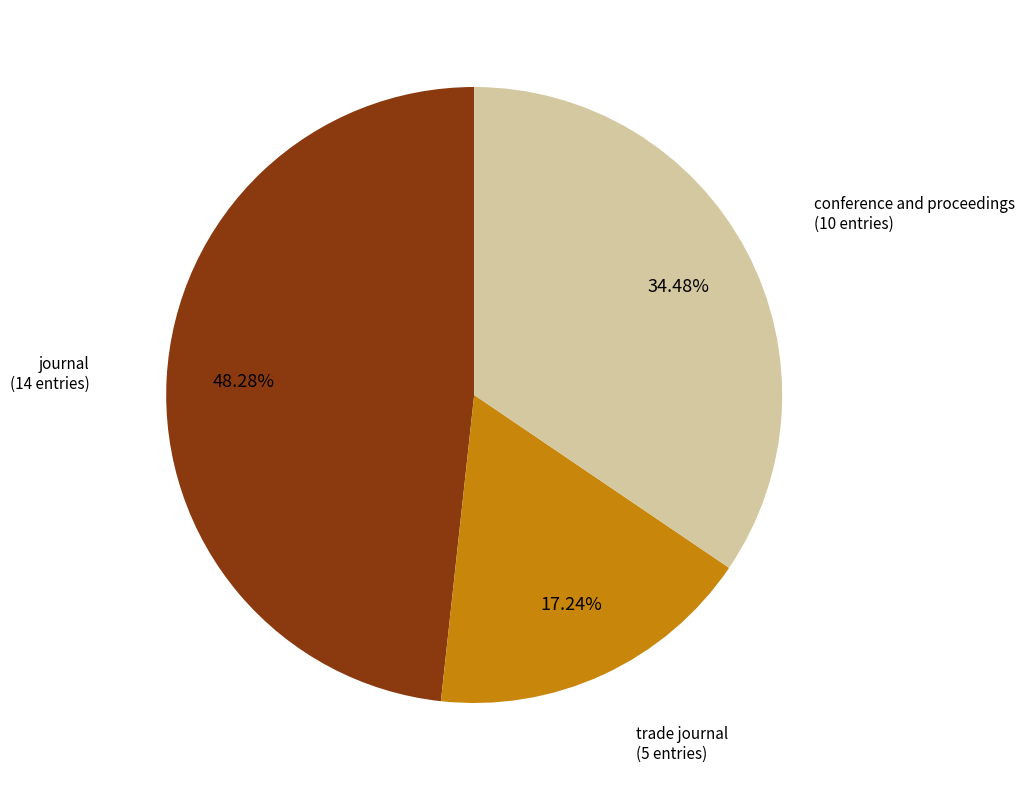

Is there any slice that represents more than half of the pie?

No